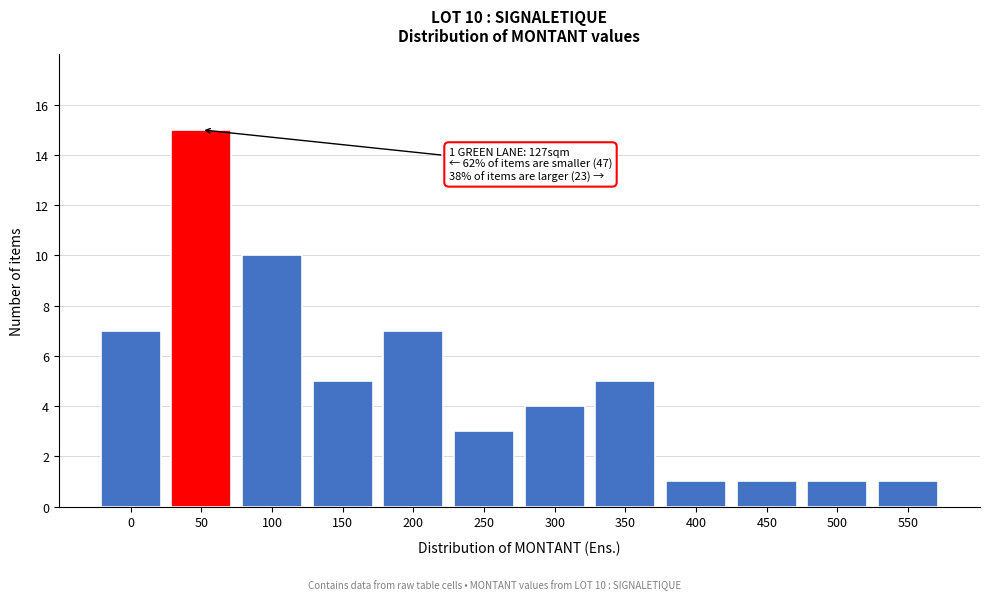

Reading left to right, transcribe all the data shown in this chart.

7	15	10	5	7	3	4	5	1	1	1	1